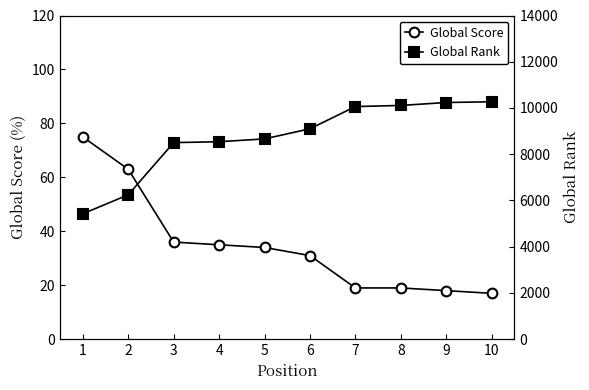

Rank the series at 9 from highest to lowest value.

Global Rank, Global Score